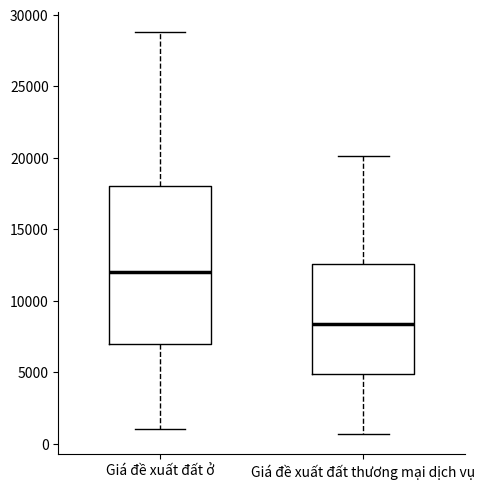

Which box has the lowest median line?

Giá đề xuất đất thương mại dịch vụ